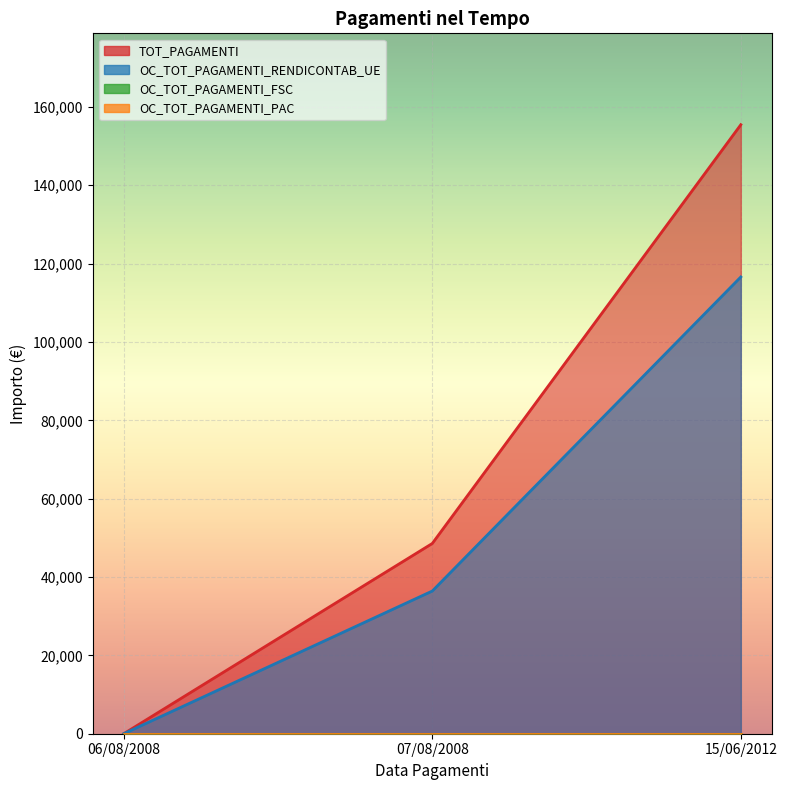

The TOT_PAGAMENTI series shows 99989.6 at 06/08/2008. True or false?

False